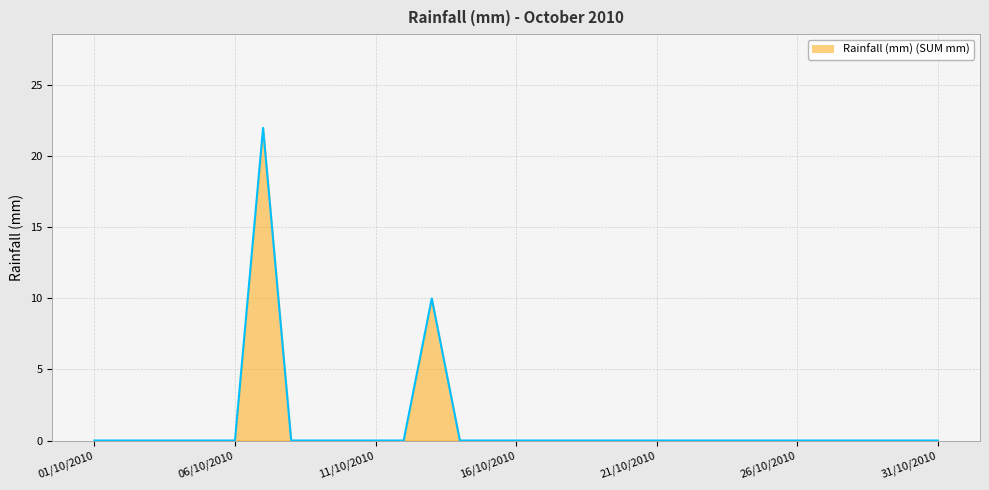

How many lines are shown in the chart?

1